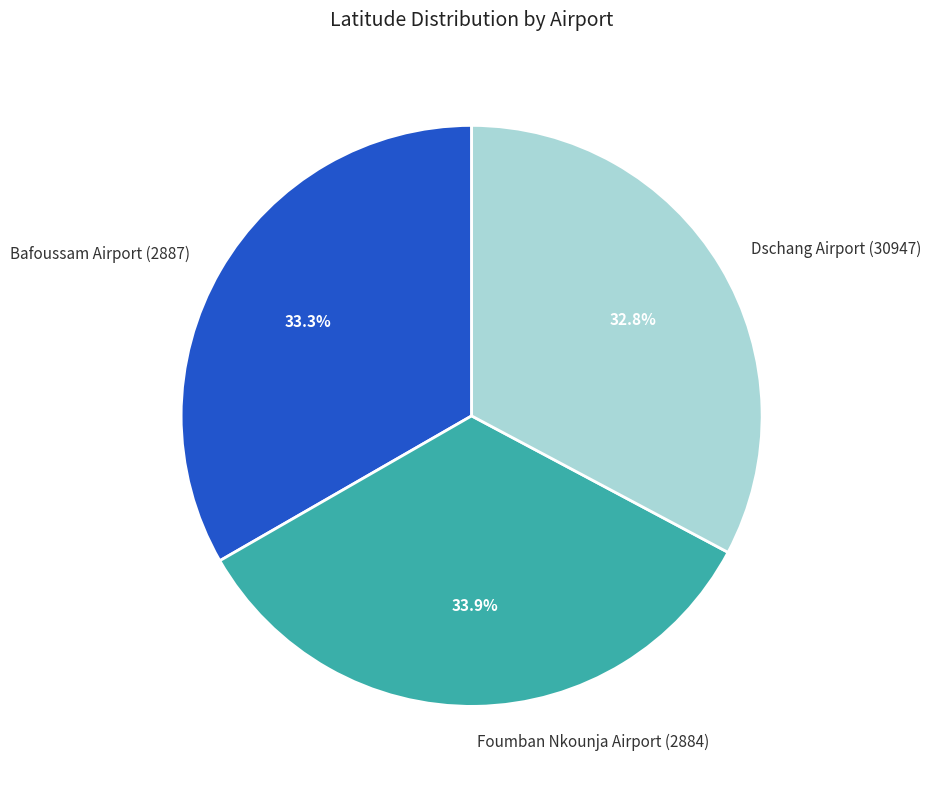

Does Foumban Nkounja Airport (2884) account for over 50% of the chart?

No